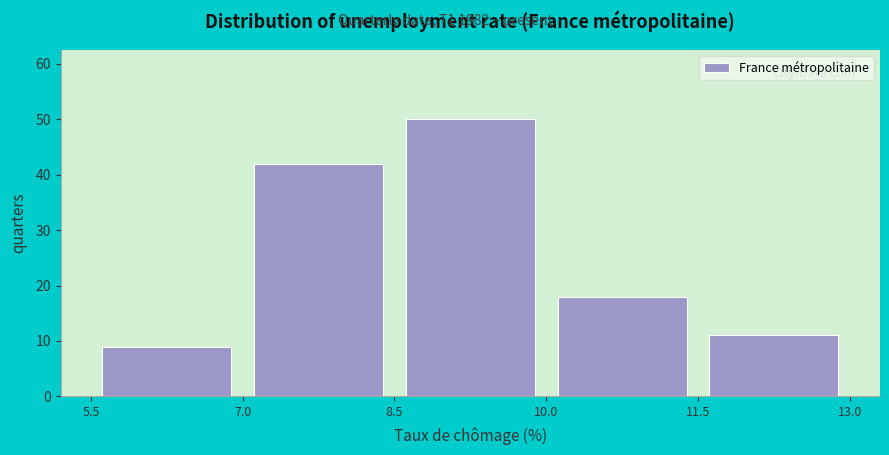

Reading left to right, list every bar in this chart as the range it spans on the x-axis followed by its height. The values are not printed on the chart, so give them approximately, as read against the axis.

5.5 to 7.0: 9
7.0 to 8.5: 42
8.5 to 10.0: 50
10.0 to 11.5: 18
11.5 to 13.0: 11